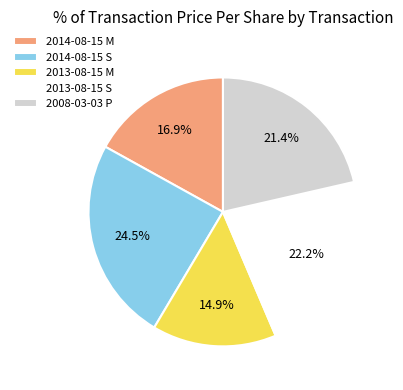

How many segments does this pie chart have?

5